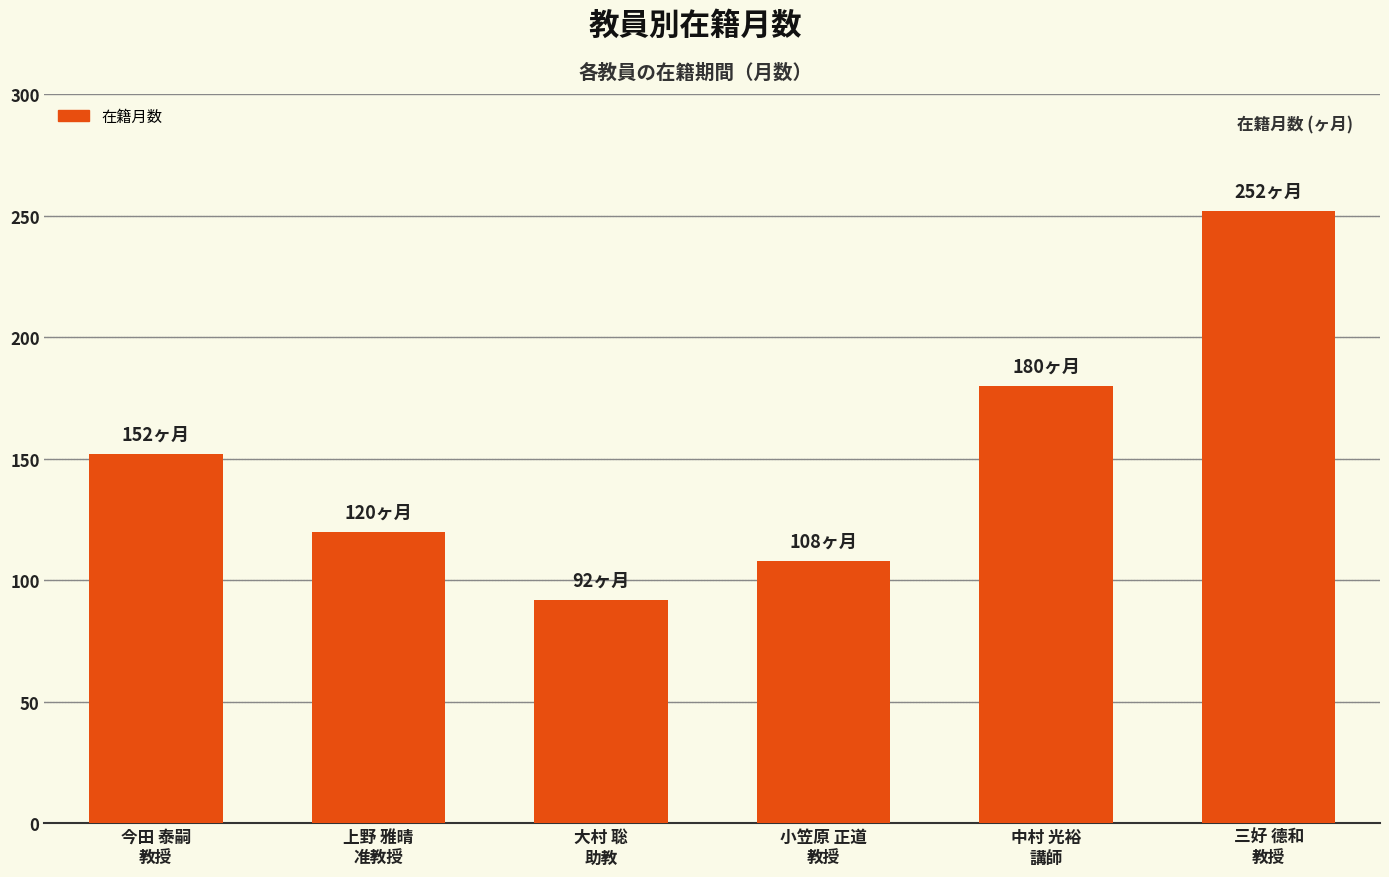

What is the label of the 3rd bar from the right?

小笠原 正道
教授